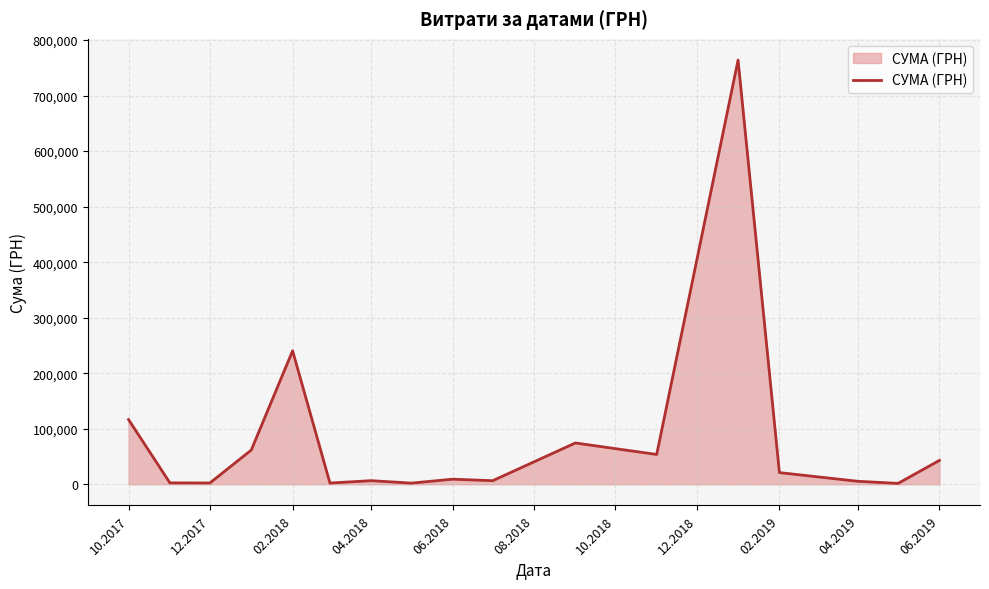

What is the difference between the maximum and minimum values?

762454.7